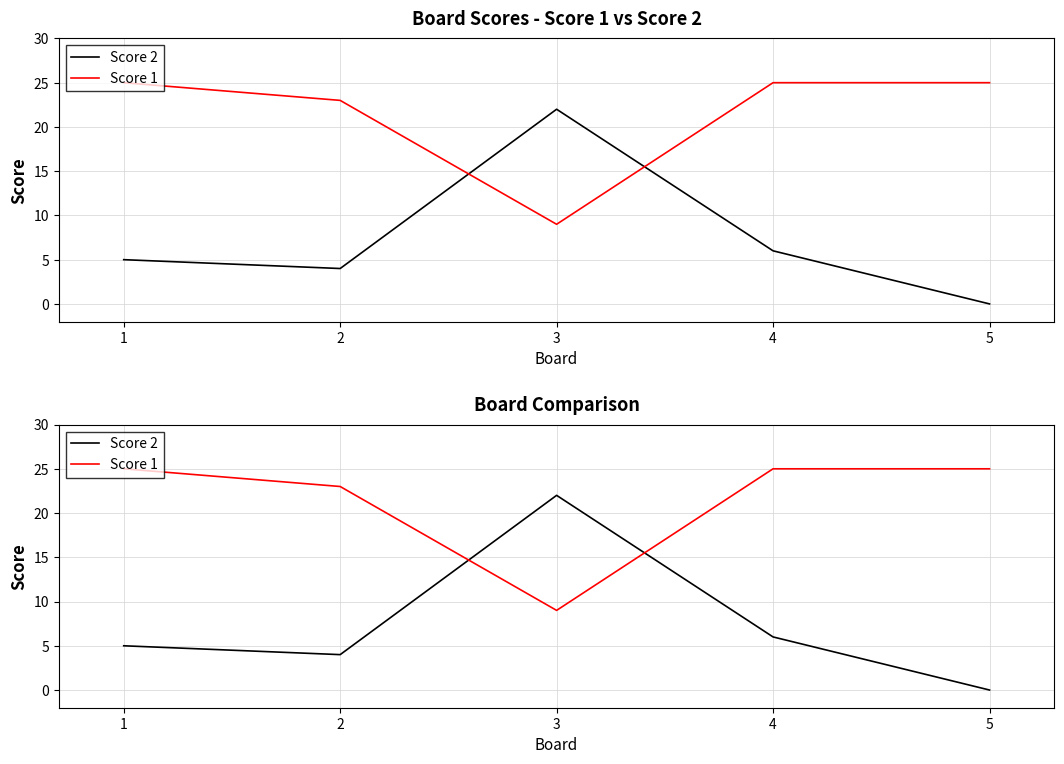

What is the value of the Score 2 point at the 2nd from the left?

4